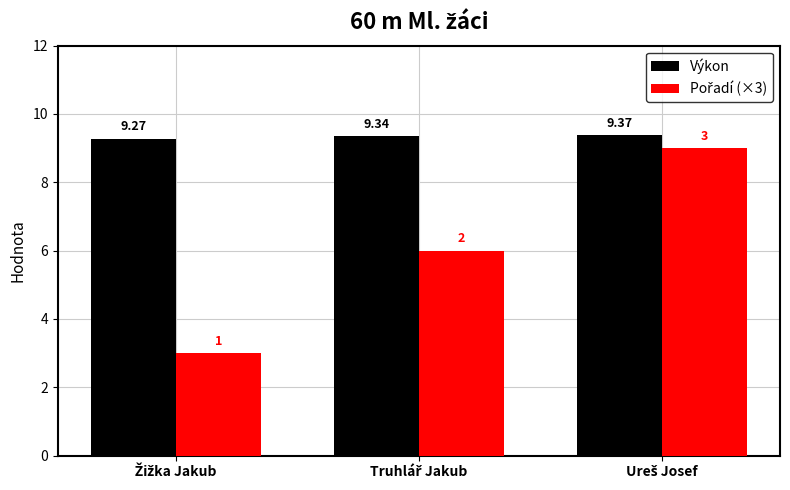

Is it true that Pořadí (×3) equals 3.0 at Žižka Jakub?

True